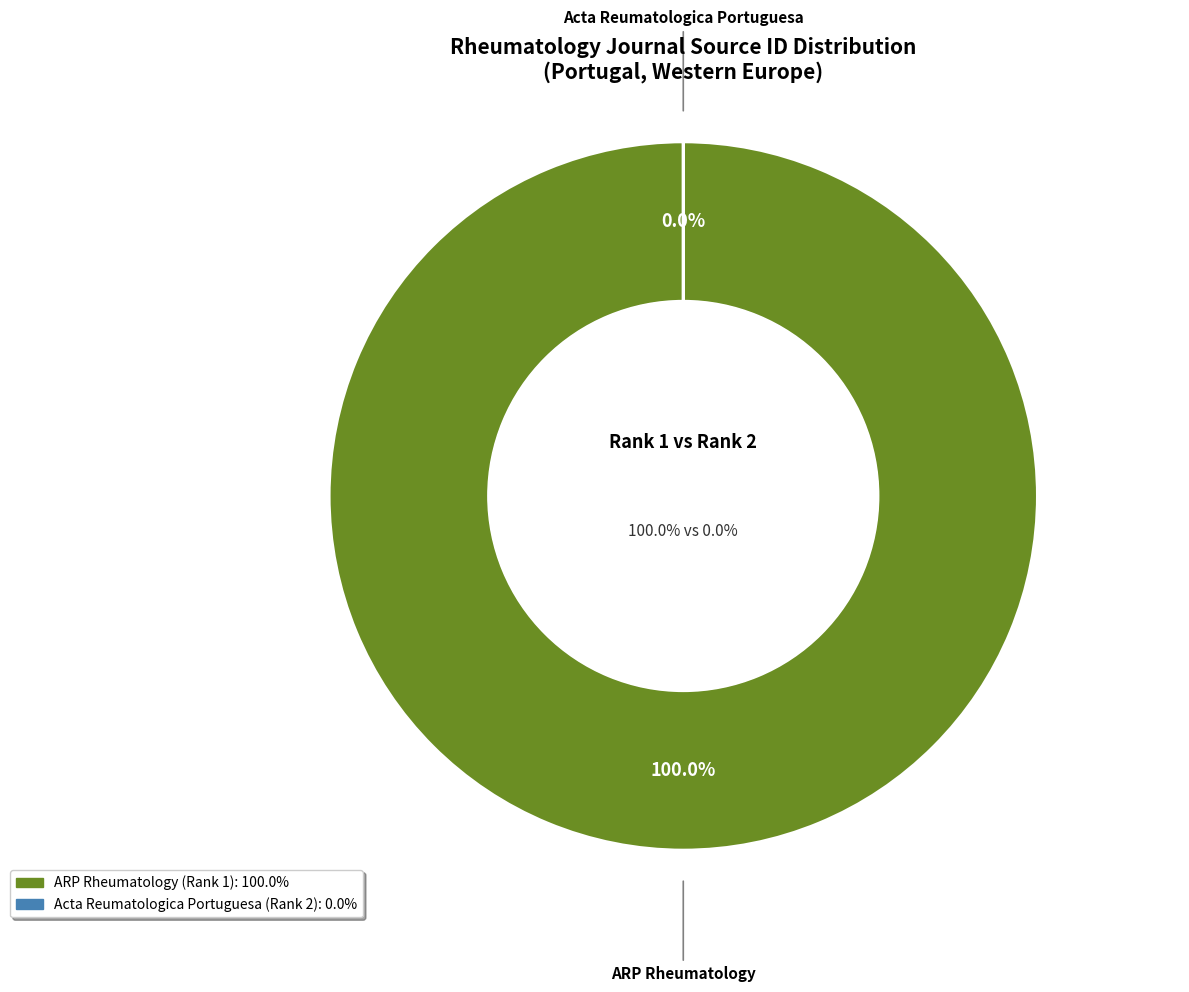

The ARP Rheumatology slice represents 92% of the pie. True or false?

False